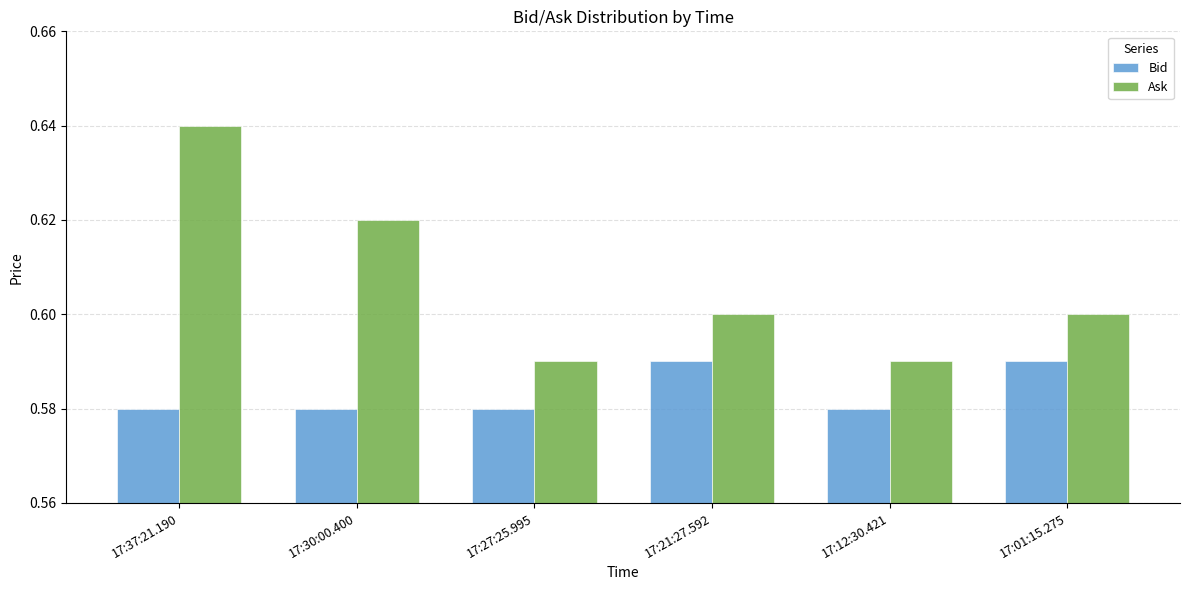

What is the label of the 6th bar from the left?

17:01:15.275